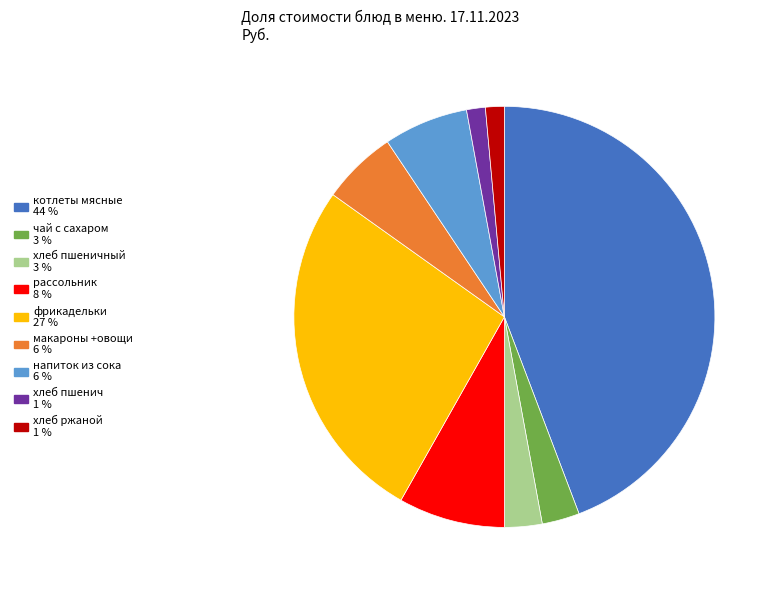

Is there any slice that represents more than half of the pie?

No